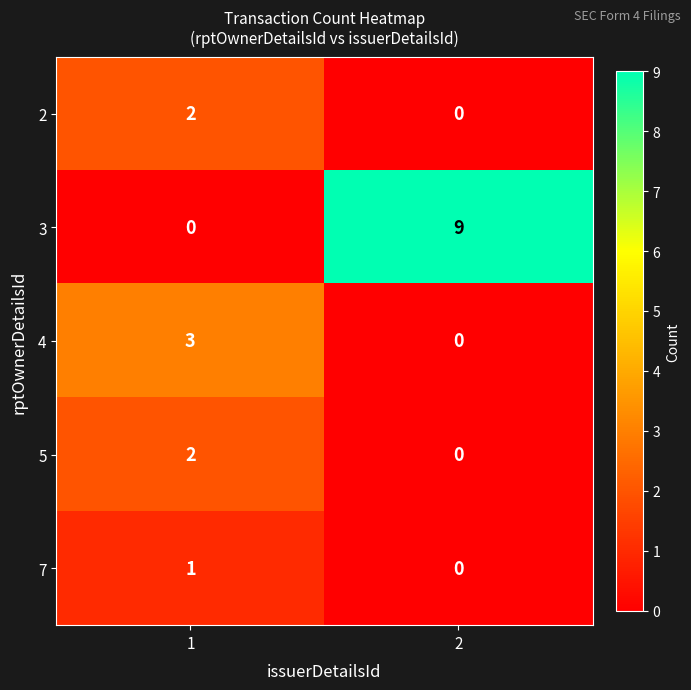

What is the difference between the highest and lowest values at 2?

9